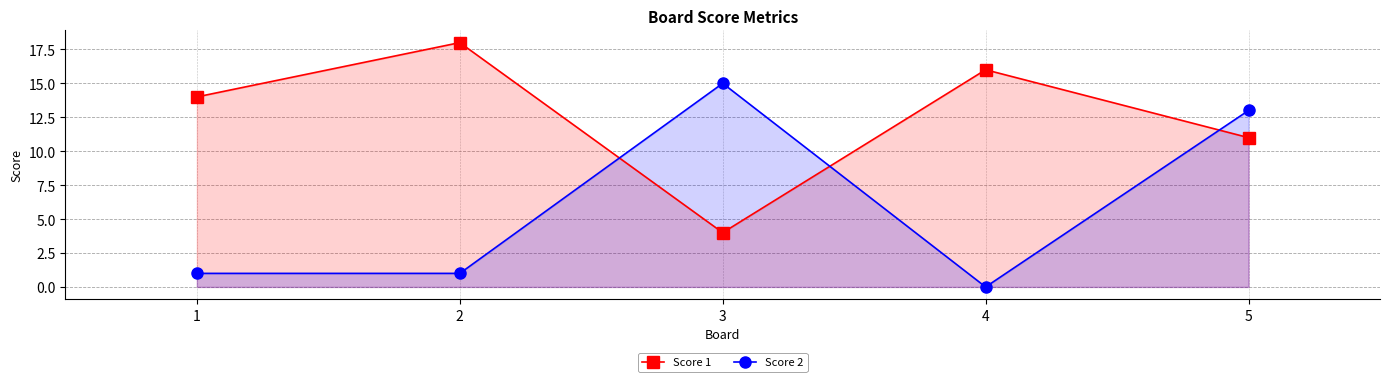

The value of Score 2 at 1 is 1. True or false?

False